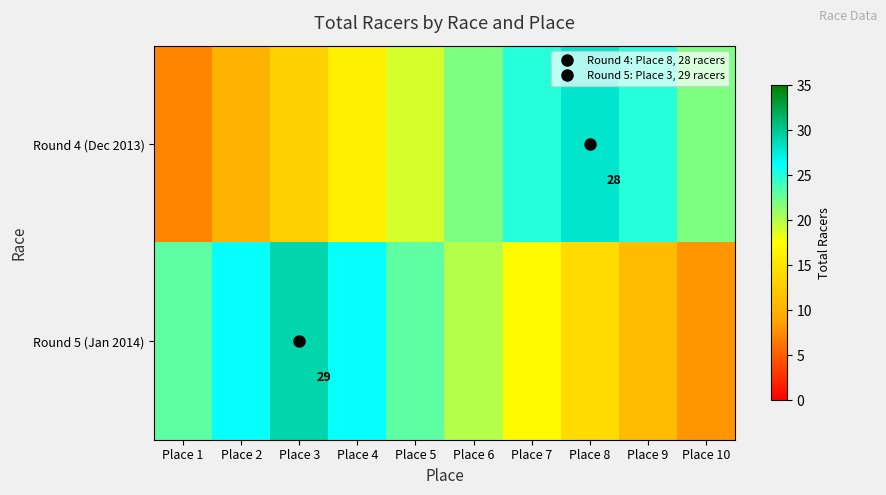

At Place 2, list the series in order from smallest to largest.

Round 4 (Dec 2013), Round 5 (Jan 2014)